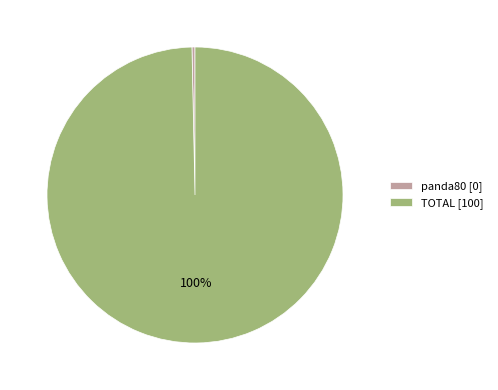

To the nearest percent, what percentage of the pie is TOTAL?

100%